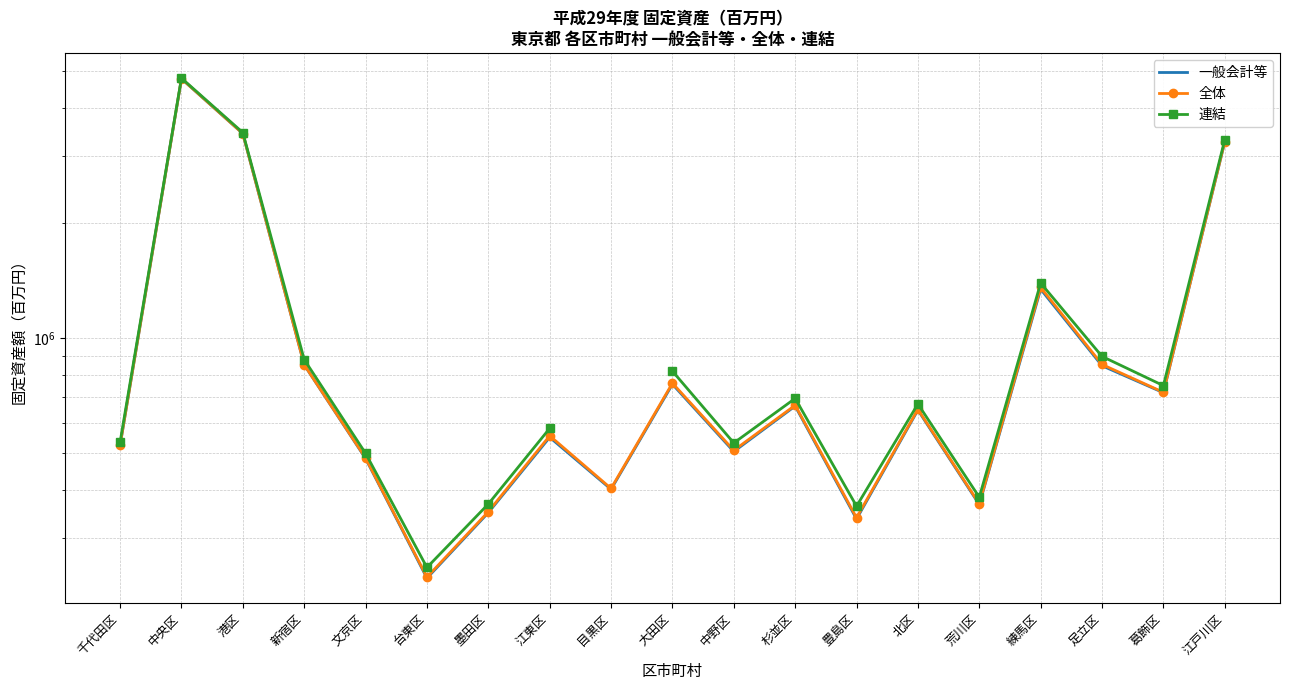

Rank the categories by 一般会計等 value from lowest to highest.

台東区, 豊島区, 墨田区, 荒川区, 目黒区, 文京区, 中野区, 千代田区, 江東区, 北区, 杉並区, 葛飾区, 大田区, 足立区, 新宿区, 練馬区, 江戸川区, 港区, 中央区